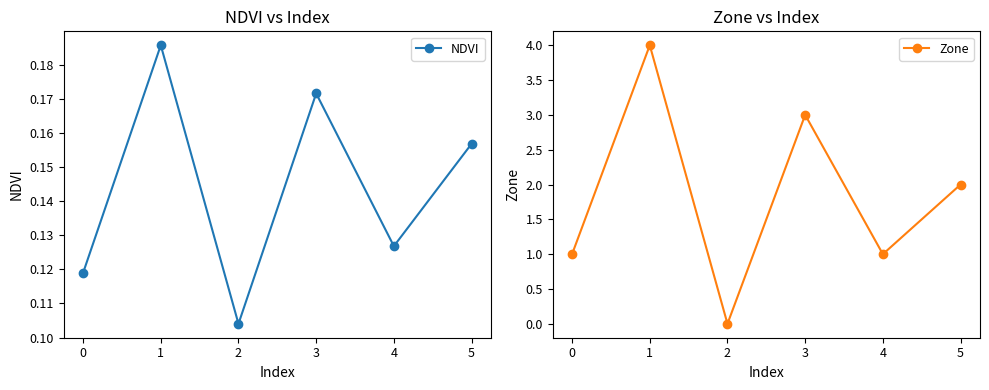

List the labels in order of NDVI value, smallest first.

2, 0, 4, 5, 3, 1